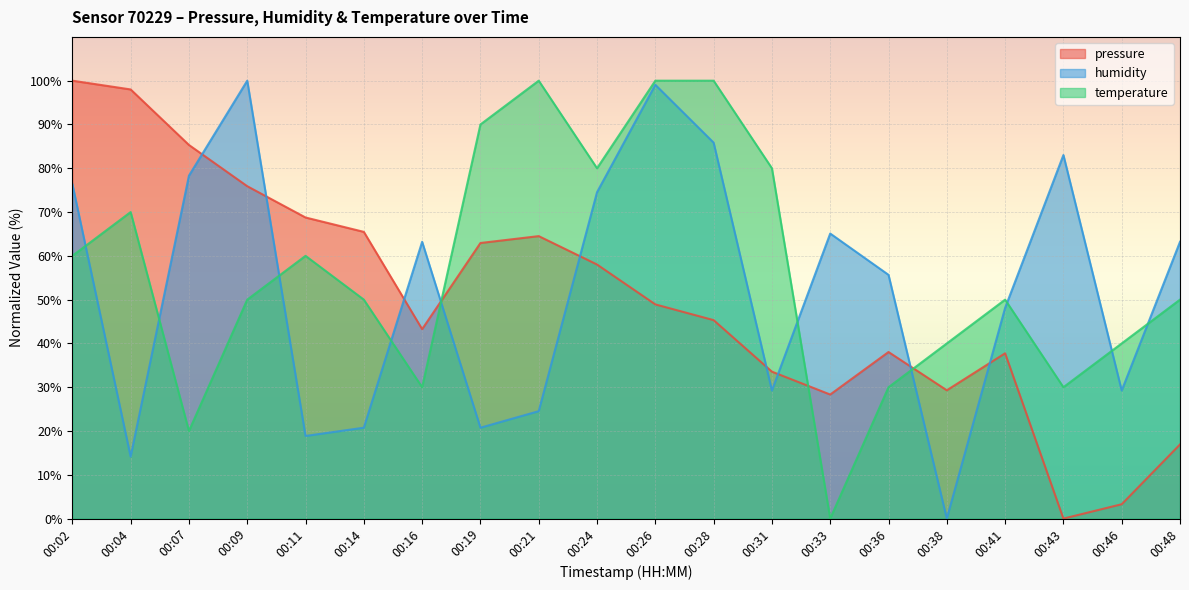

In humidity, how many points are higher than both neighbors (excluding endpoints)?

5